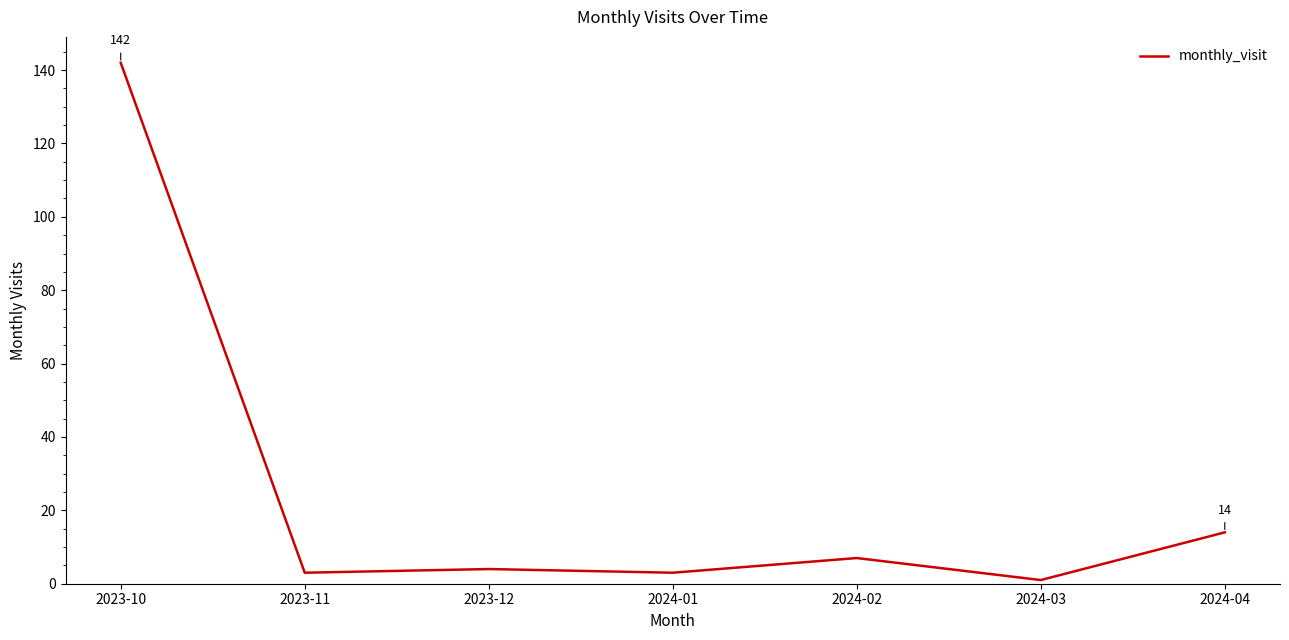

What is the average value?

25